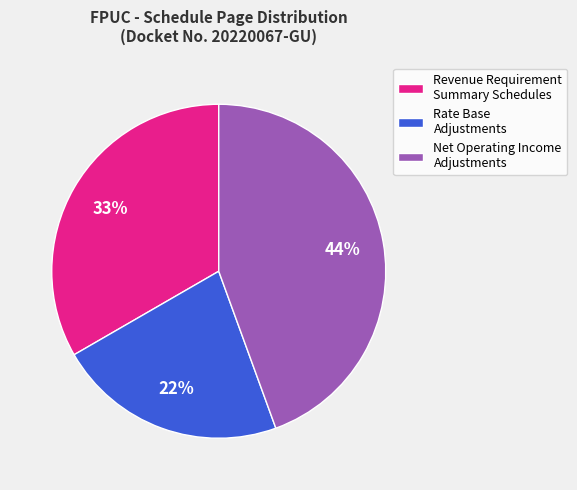

Do Net Operating Income Adjustments and Revenue Requirement Summary Schedules together represent more than half of the pie?

Yes